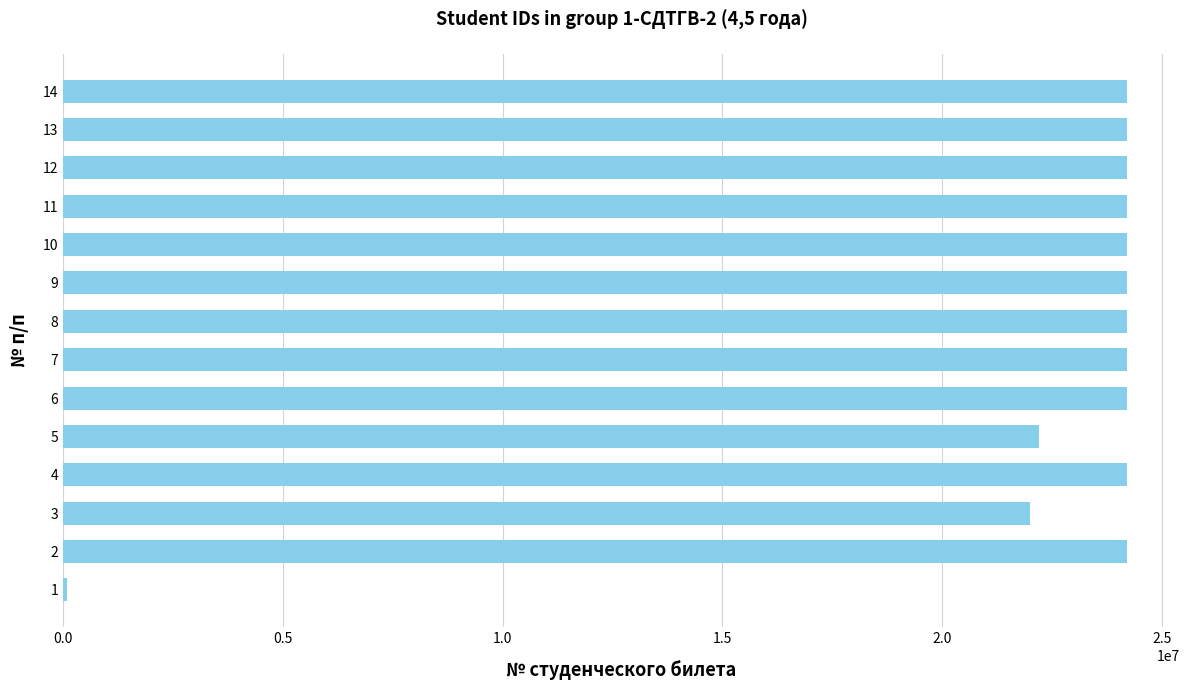

What is the maximum value shown in the chart?

24200726